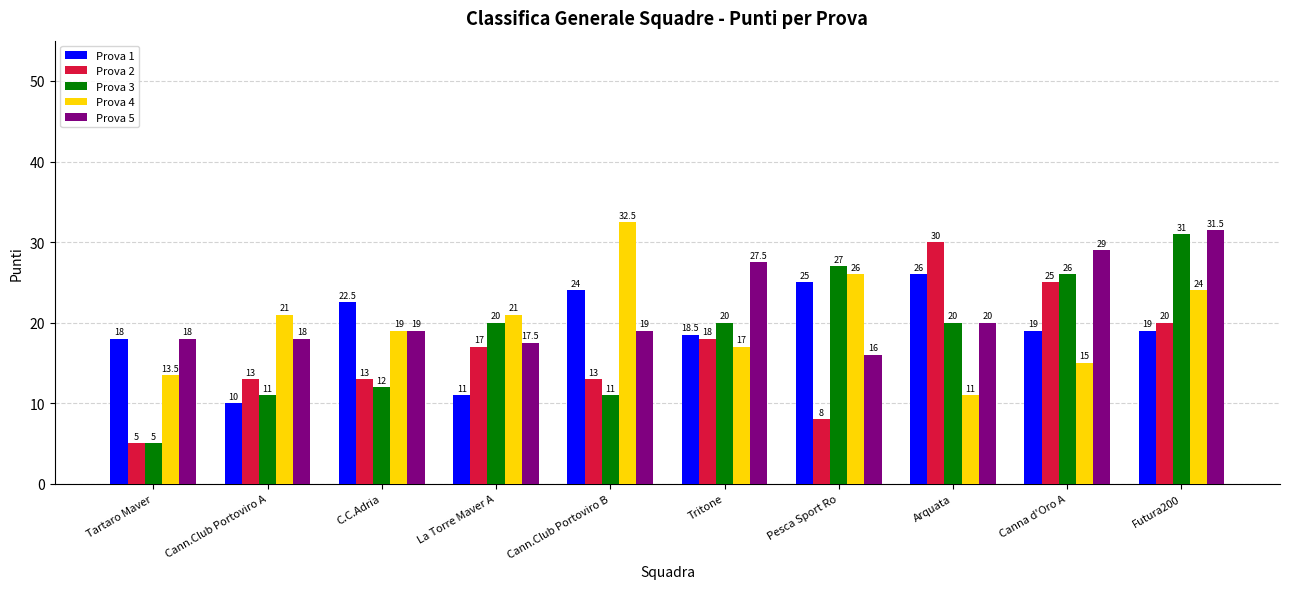

Between Cann.Club Portoviro A and Cann.Club Portoviro B, which series saw the biggest shift?

Prova 1